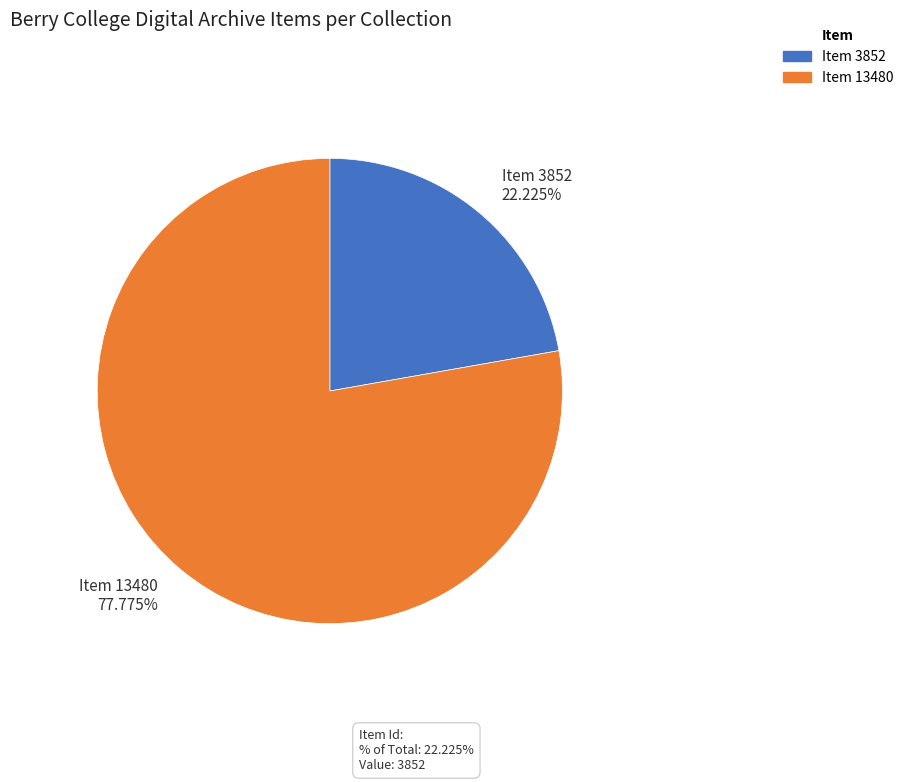

True or false: Item 3852 accounts for 22% of the total.

True